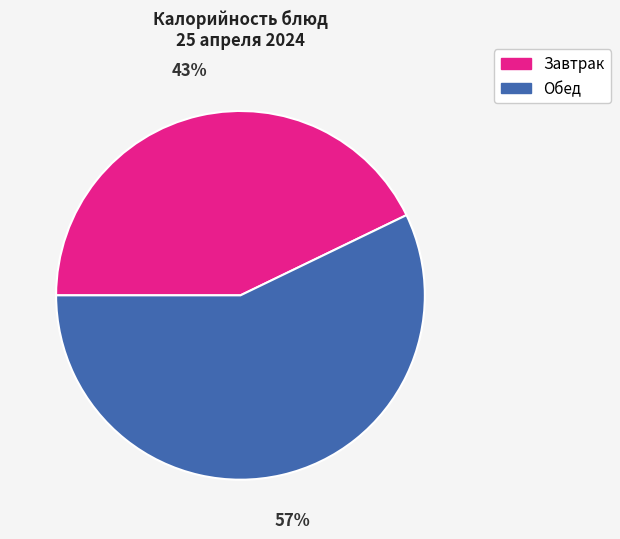

What percentage is the Обед slice, to the nearest percent?

57%